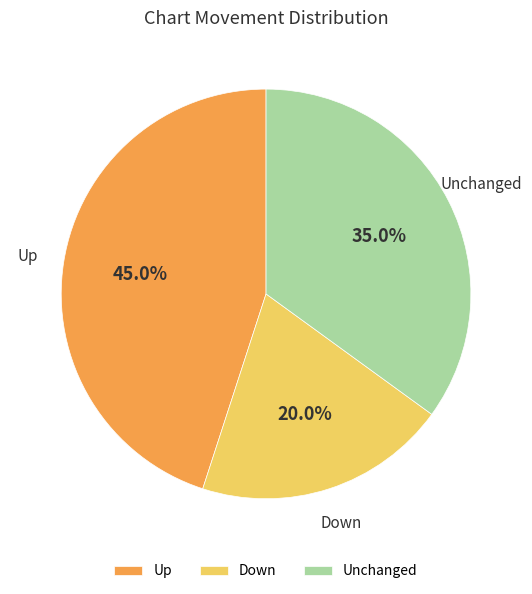

Combined, do Down and Up account for over 50%?

Yes